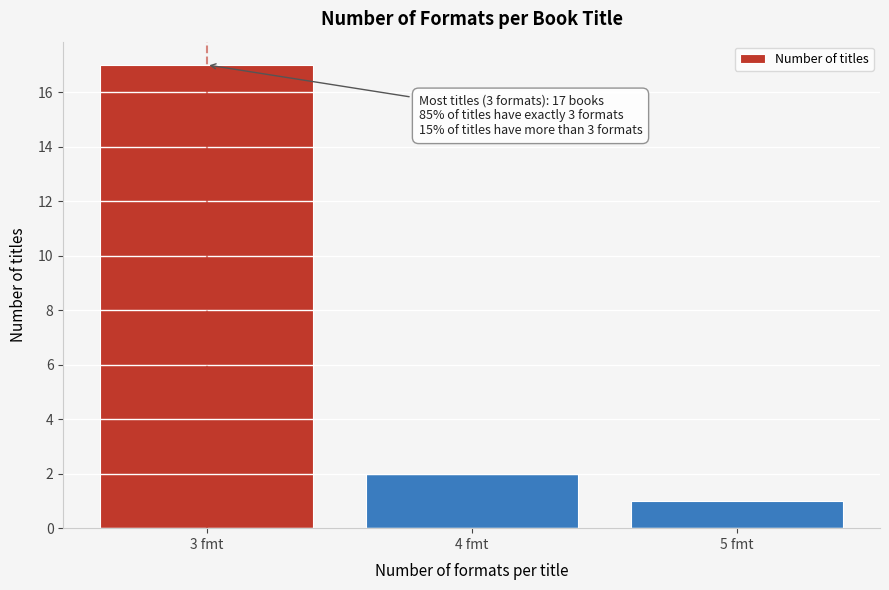

Reading left to right, what are all the values shown in this chart?

17	2	1